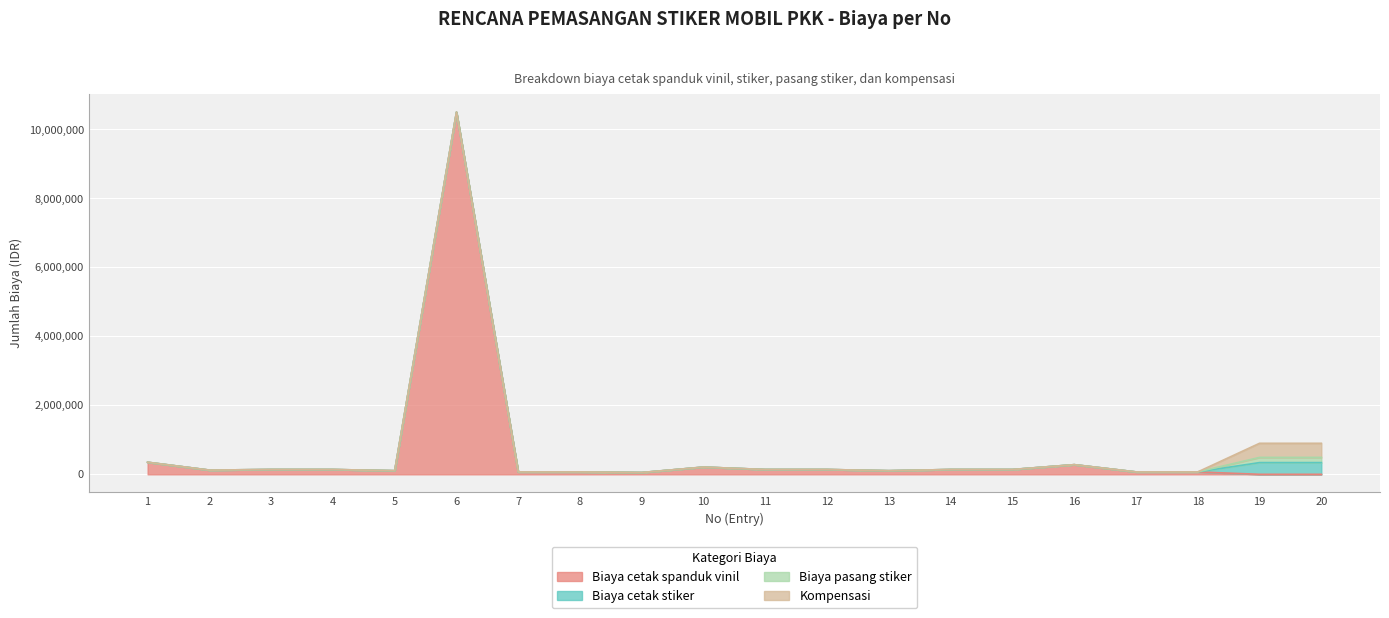

List the labels in order of Biaya cetak stiker value, largest first.

19, 20, 1, 2, 3, 4, 5, 6, 7, 8, 9, 10, 11, 12, 13, 14, 15, 16, 17, 18